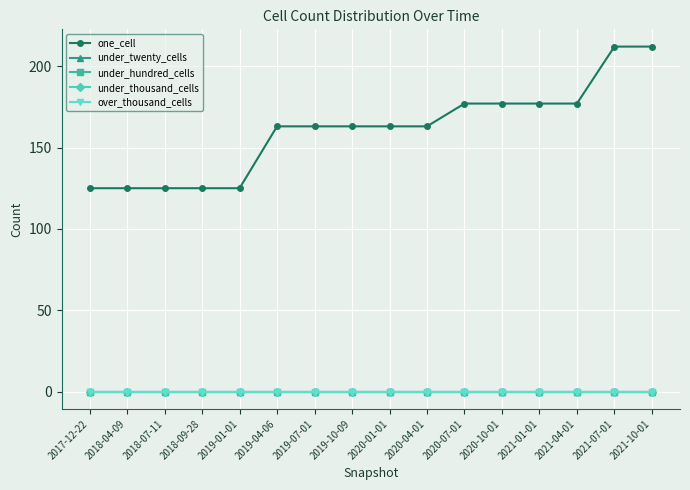

Reading left to right, list all the values displayed in this chart.

one_cell: 125	125	125	125	125	163	163	163	163	163	177	177	177	177	212	212
under_twenty_cells: 0	0	0	0	0	0	0	0	0	0	0	0	0	0	0	0
under_hundred_cells: 0	0	0	0	0	0	0	0	0	0	0	0	0	0	0	0
under_thousand_cells: 0	0	0	0	0	0	0	0	0	0	0	0	0	0	0	0
over_thousand_cells: 0	0	0	0	0	0	0	0	0	0	0	0	0	0	0	0